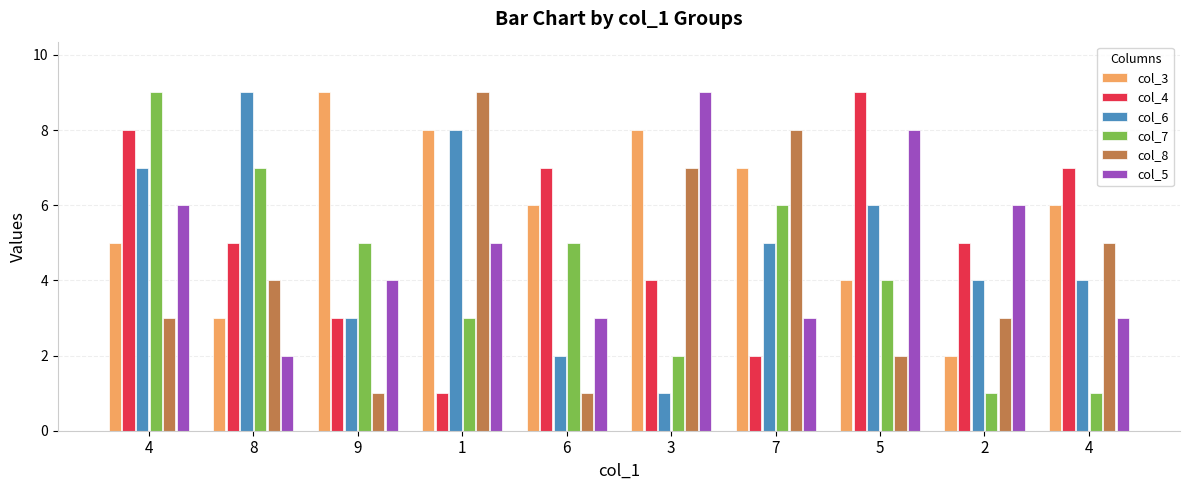

Between 7 and 5, which series saw the biggest shift?

col_4